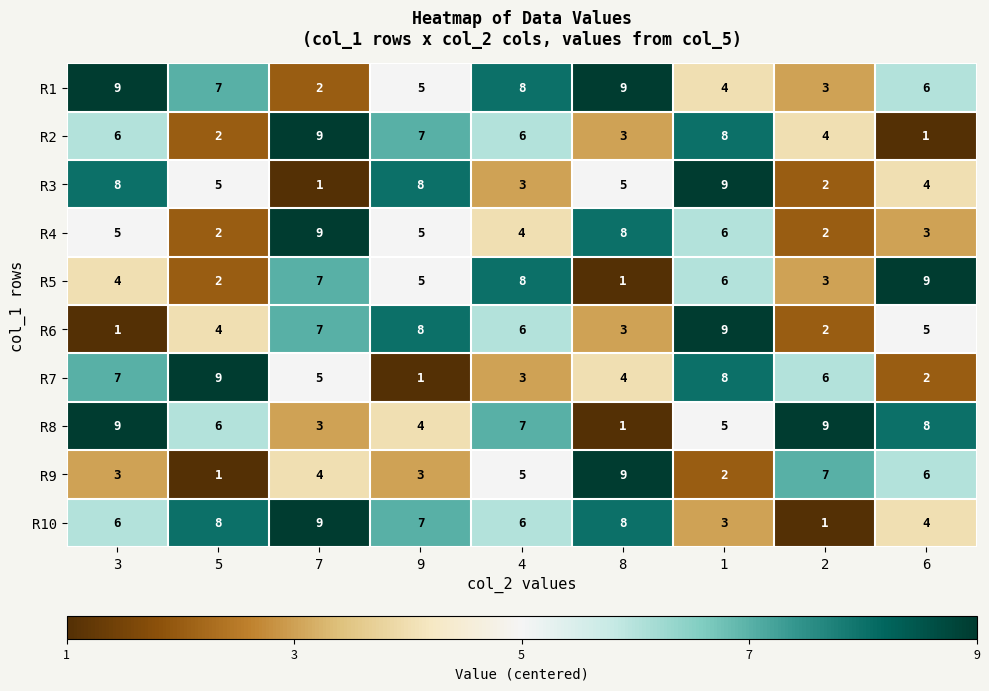

What is the greatest value displayed?

9